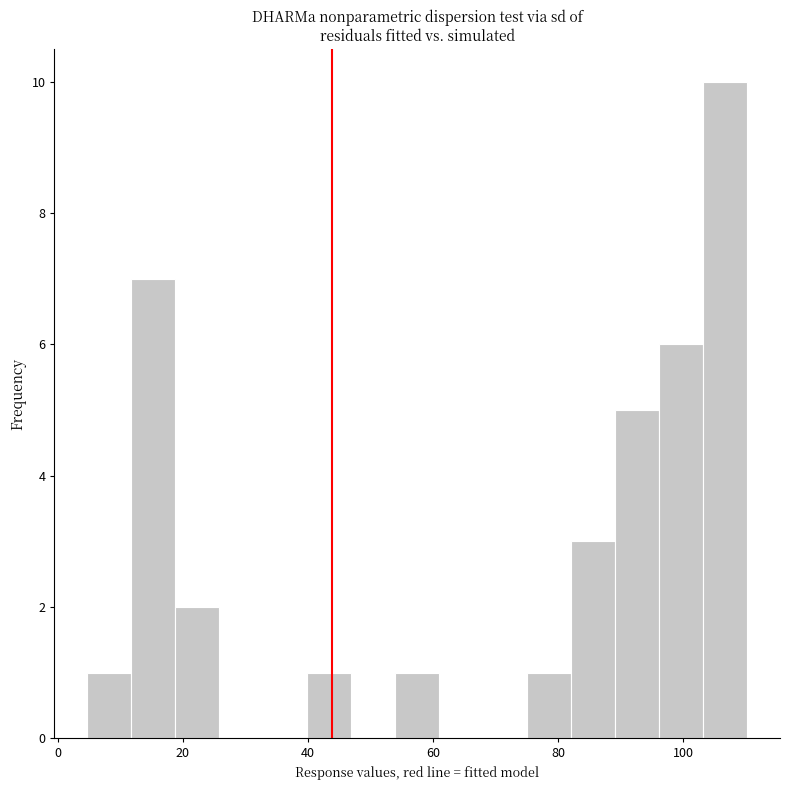

Read against the x-axis, roughly where is the centre of the tallest bar?

106